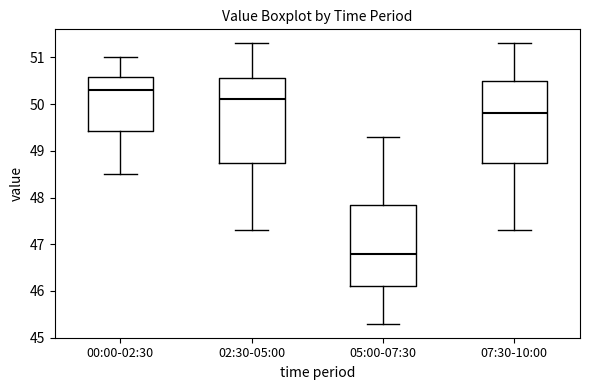

Reading left to right, transcribe this box plot: for each box, give where its median line is, the range the box spans, and where its two whiskers end, as read against the y-axis. The values are not printed on the chart, so give them approximately, as read against the axis.

00:00-02:30: median 50.3, box 49.4 to 50.6, whiskers 48.5 to 51.0
02:30-05:00: median 50.1, box 48.8 to 50.6, whiskers 47.3 to 51.3
05:00-07:30: median 46.8, box 46.1 to 47.9, whiskers 45.3 to 49.3
07:30-10:00: median 49.8, box 48.8 to 50.5, whiskers 47.3 to 51.3